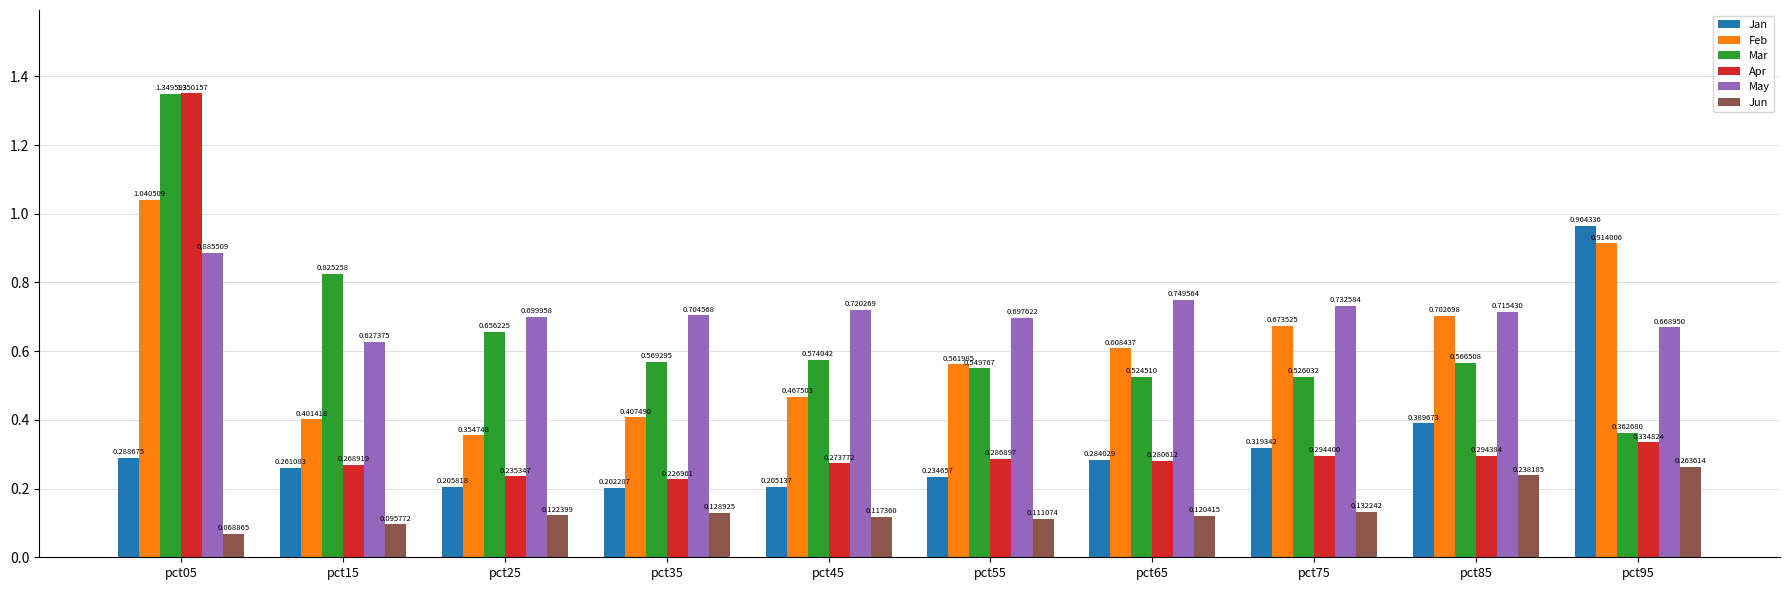

Is the value of Apr at pct65 greater than the value of Mar at pct55?

No